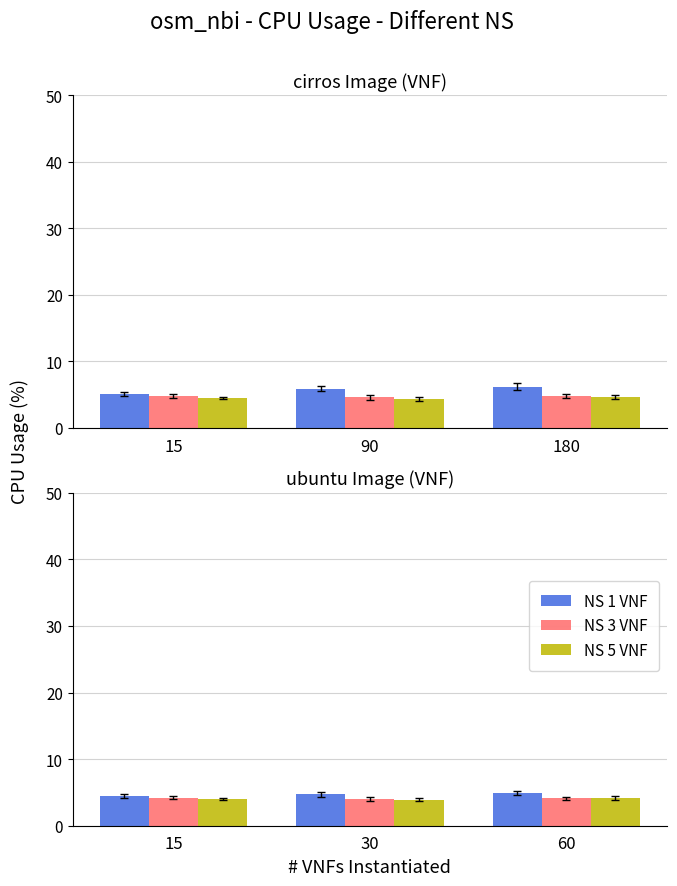

Where is NS 1 VNF nearest to the value 4?

15